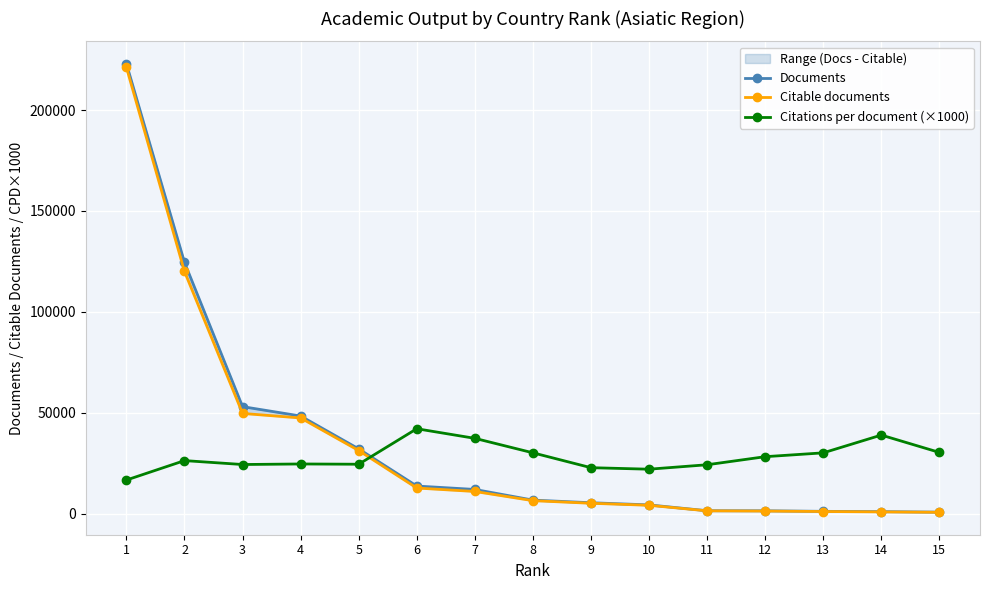

At which label does Documents first exceed 6742?

1